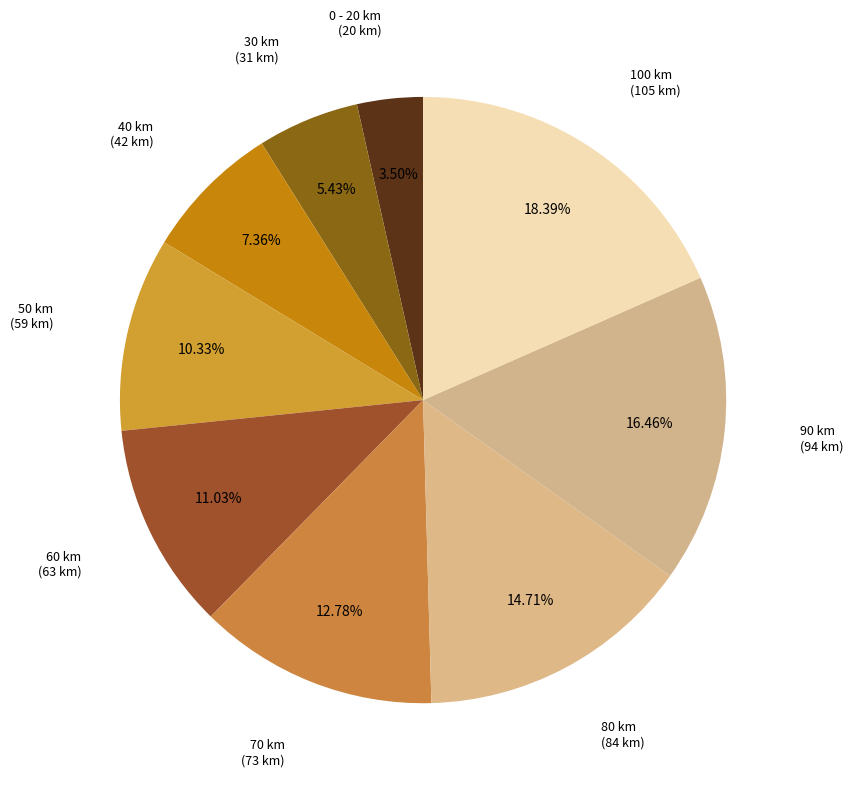

How many segments does this pie chart have?

9